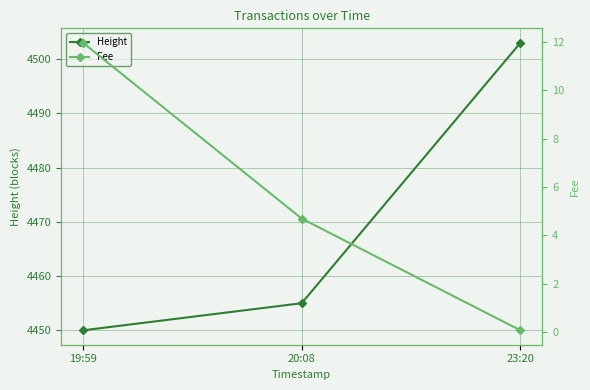

Reading left to right, extract all data points from this chart.

Height: 19:59=4450.0	20:08=4455.0	23:20=4503.0
Fee: 19:59=12.0	20:08=4.7	23:20=0.1